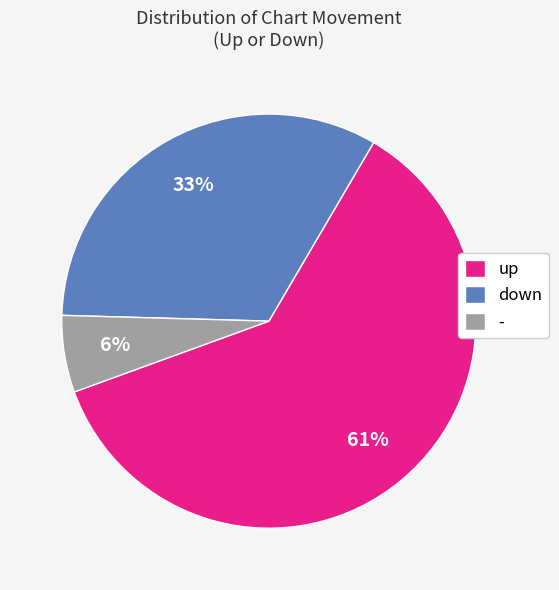

Which category has the biggest portion of the pie?

up